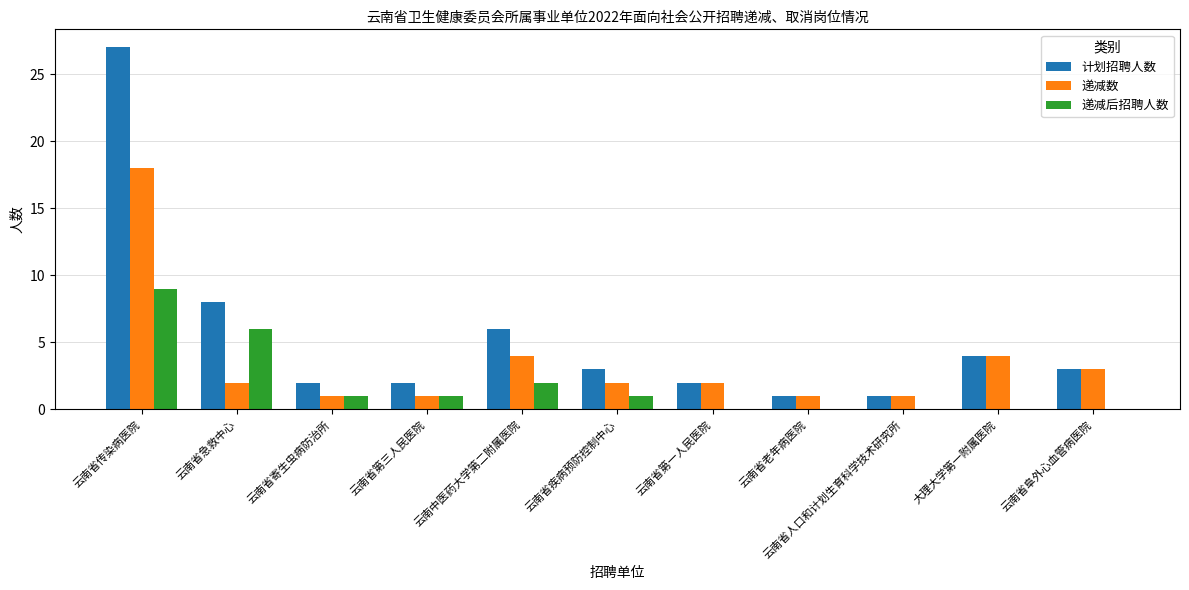

What is the sum of all 计划招聘人数 values?

59